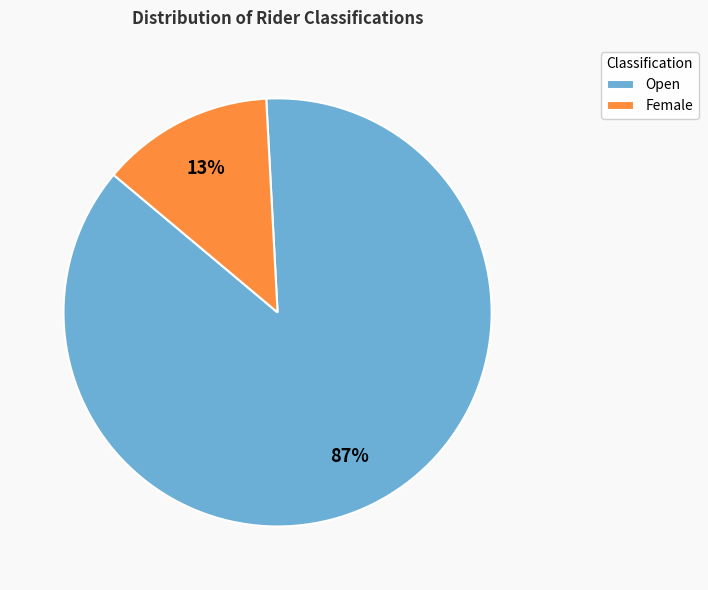

To the nearest percent, what is the difference between the largest and smallest slice percentages?

74%